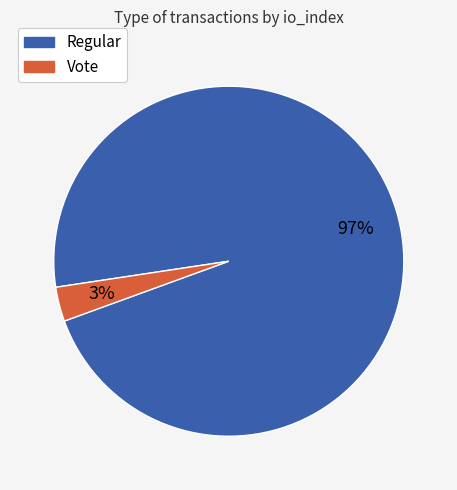

To the nearest percent, what is the combined percentage of Vote and Regular?

100%